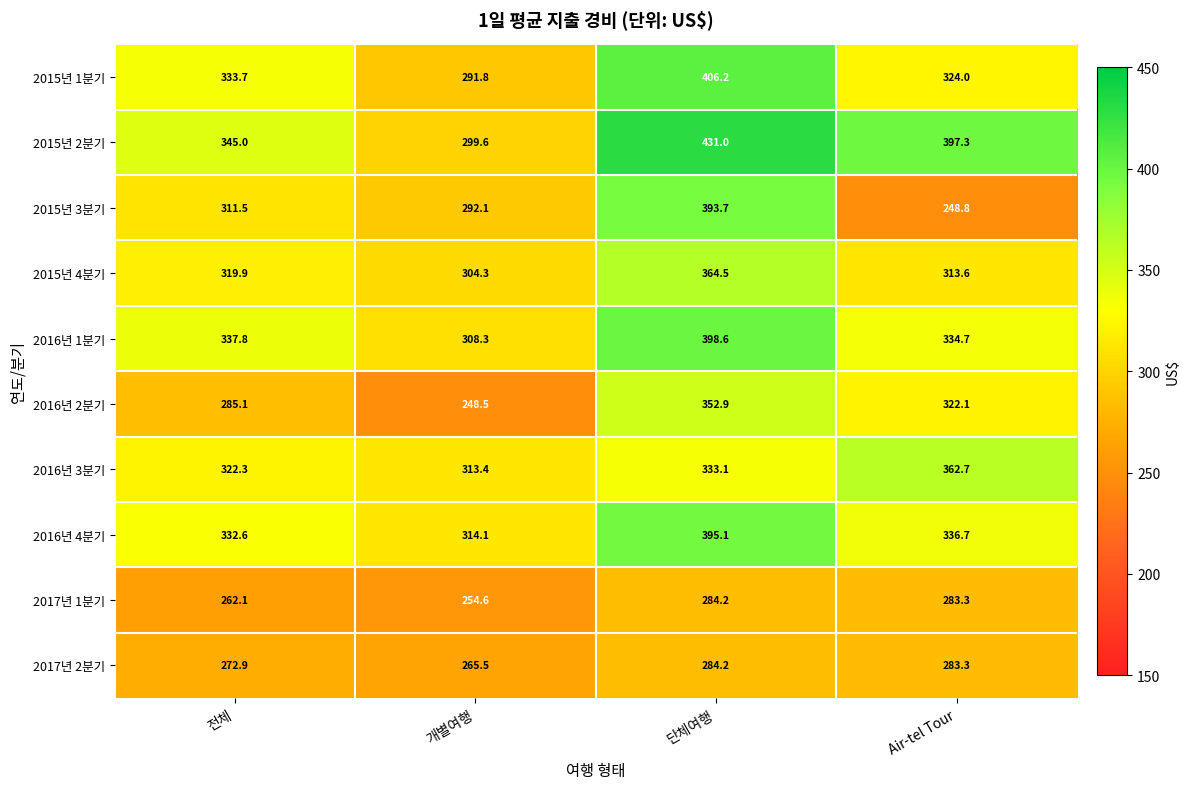

What is the difference between the second highest and minimum values in the 2015년 2분기 series?

97.7